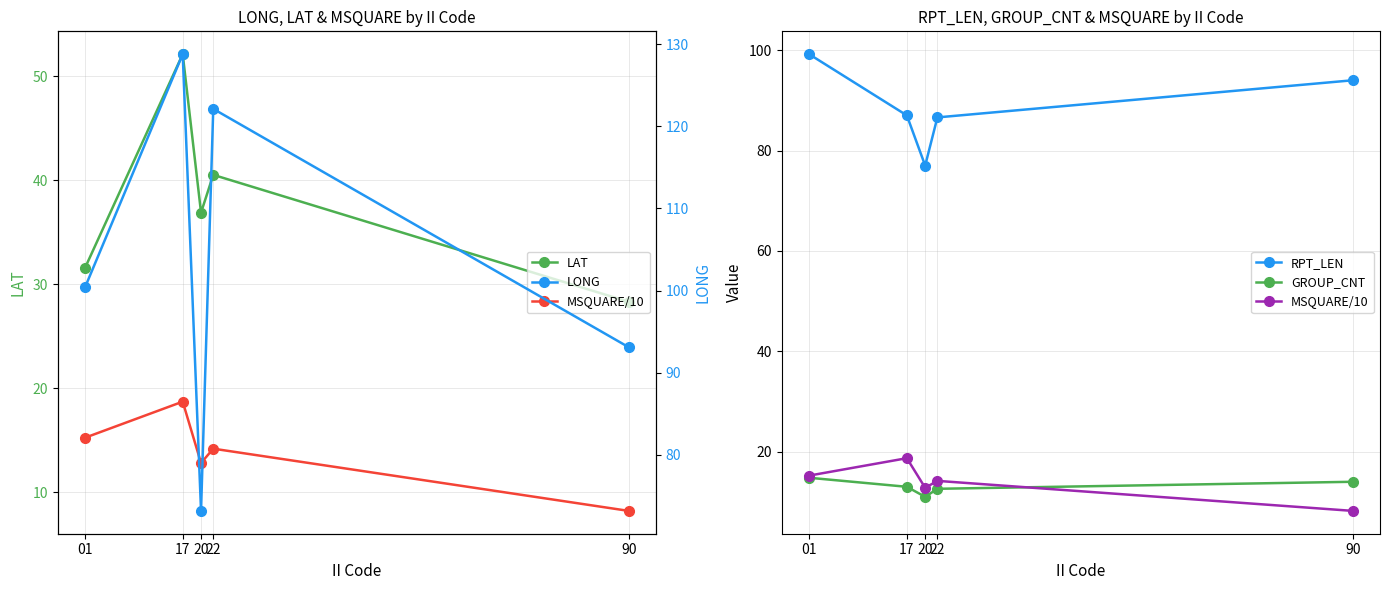

True or false: MSQUARE/10 and LAT cross at least once.

False